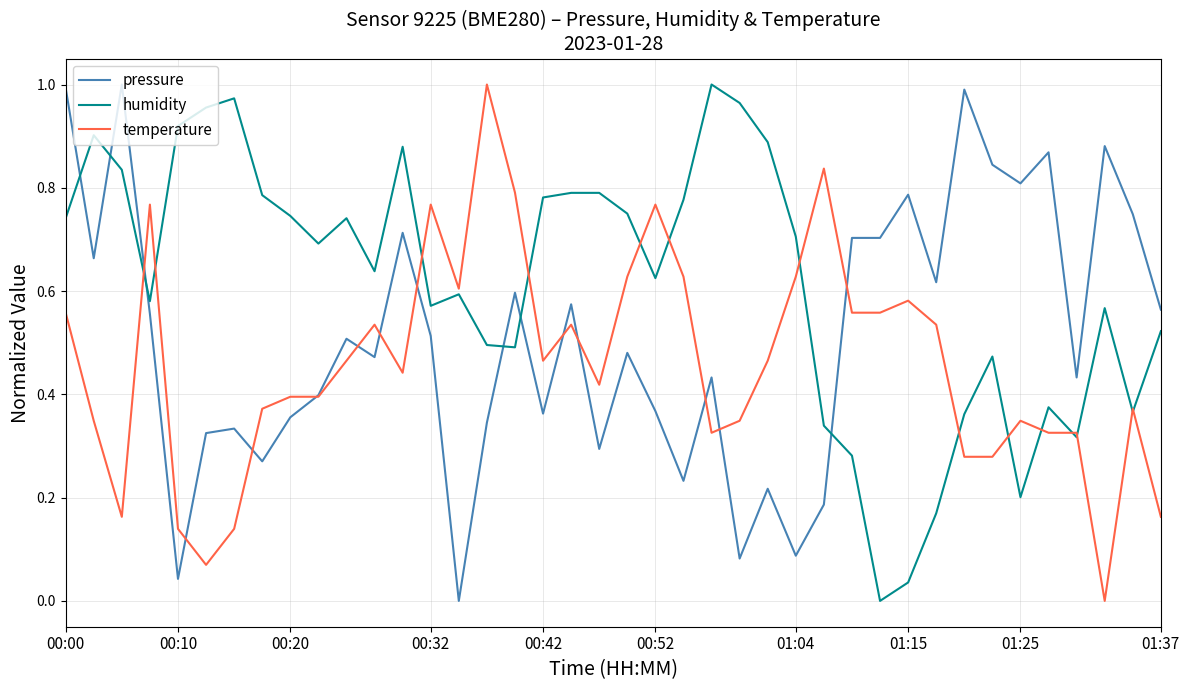

List the series in order of their overall mean, lowest first.

temperature, pressure, humidity